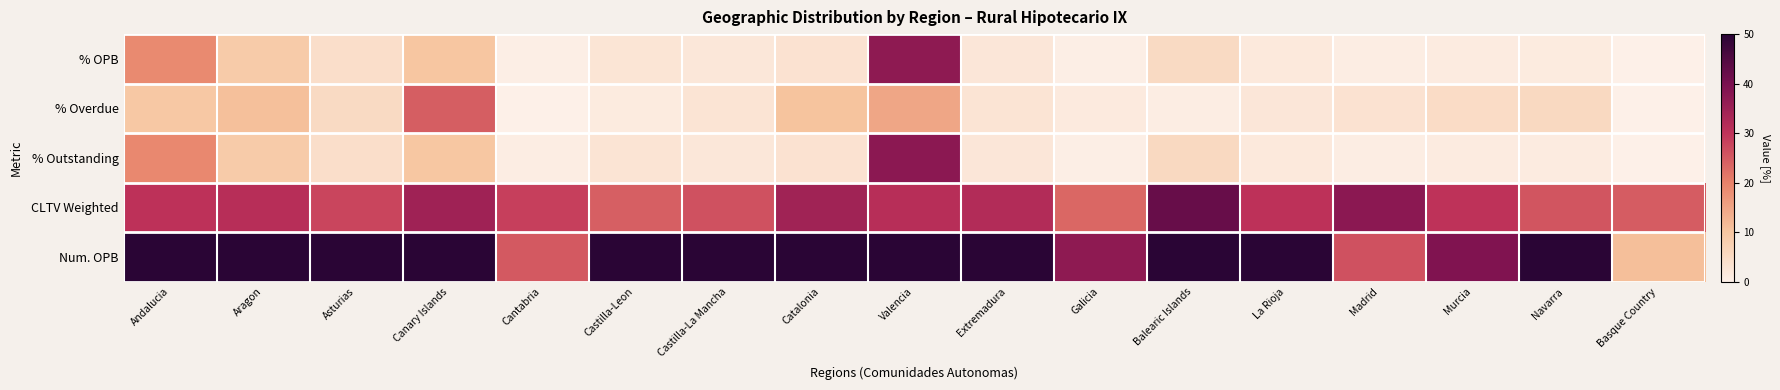

At how many categories does at least one series exceed 689?

2